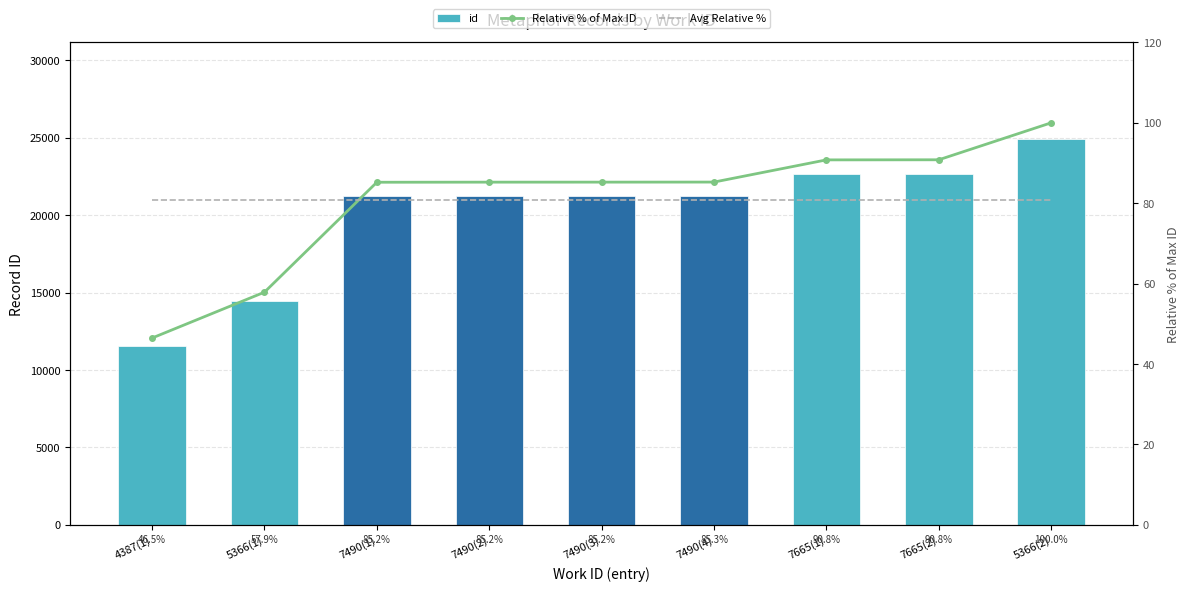

Rank the categories by id value from lowest to highest.

4387(1), 5366(1), 7490(1), 7490(2), 7490(3), 7490(4), 7665(1), 7665(2), 5366(2)